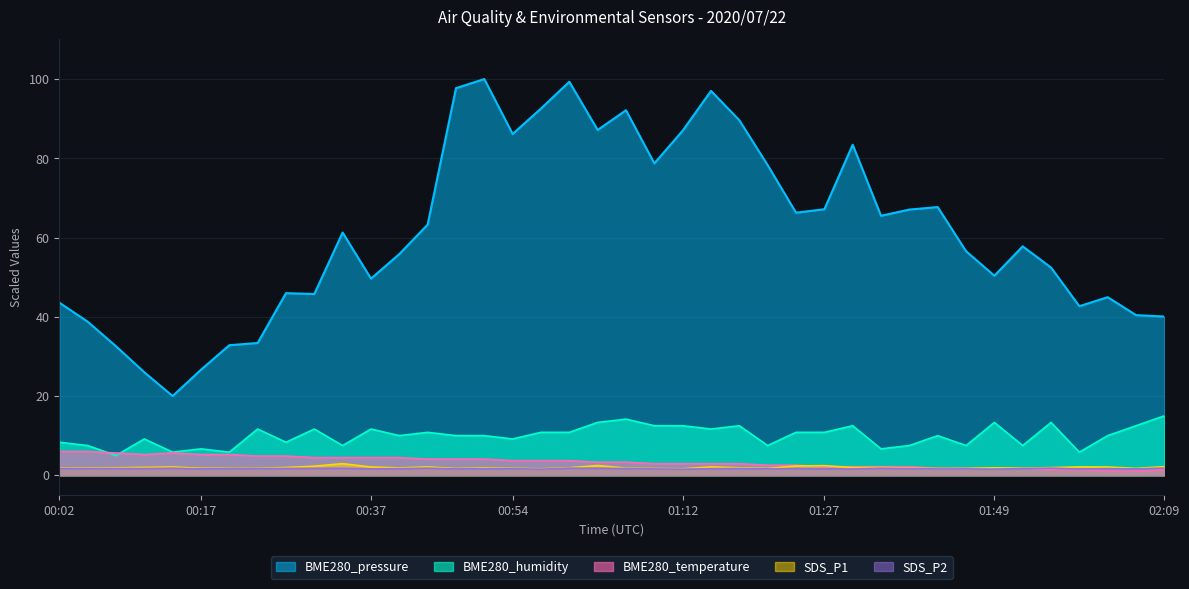

What is the label of the 32nd point from the left?

01:43